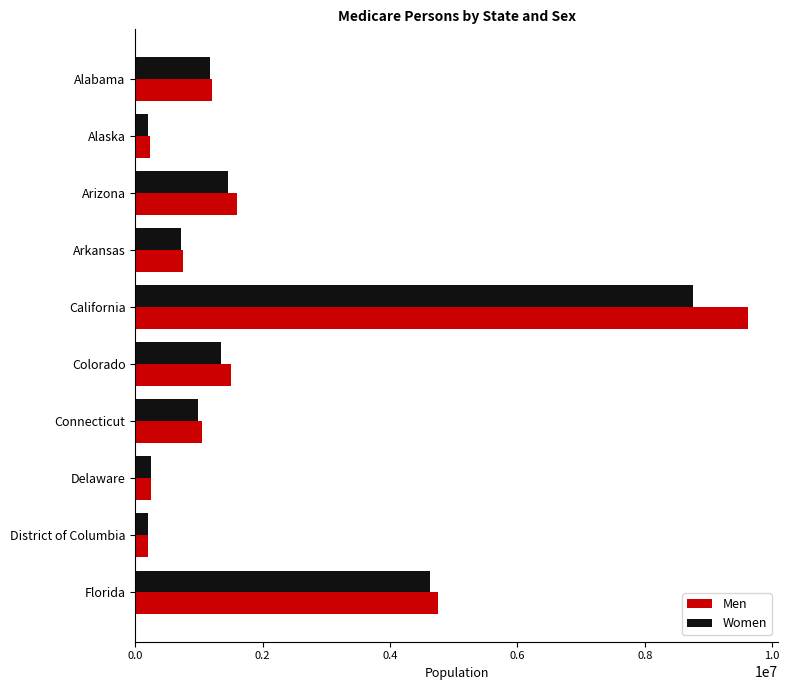

What is the maximum value for Women?

8756226